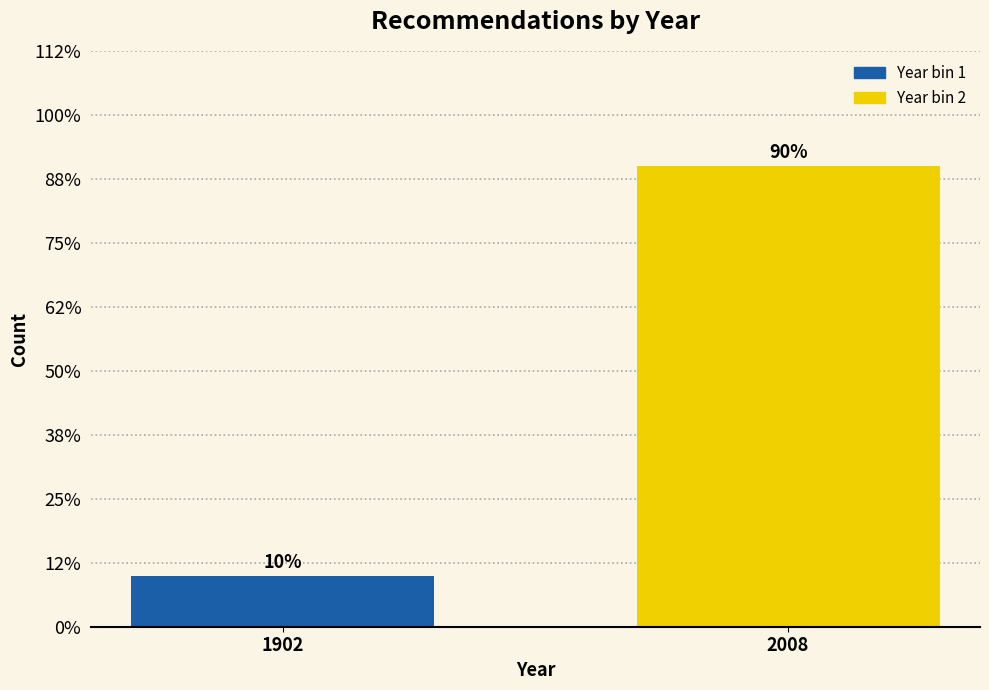

Are the bars horizontal?

No